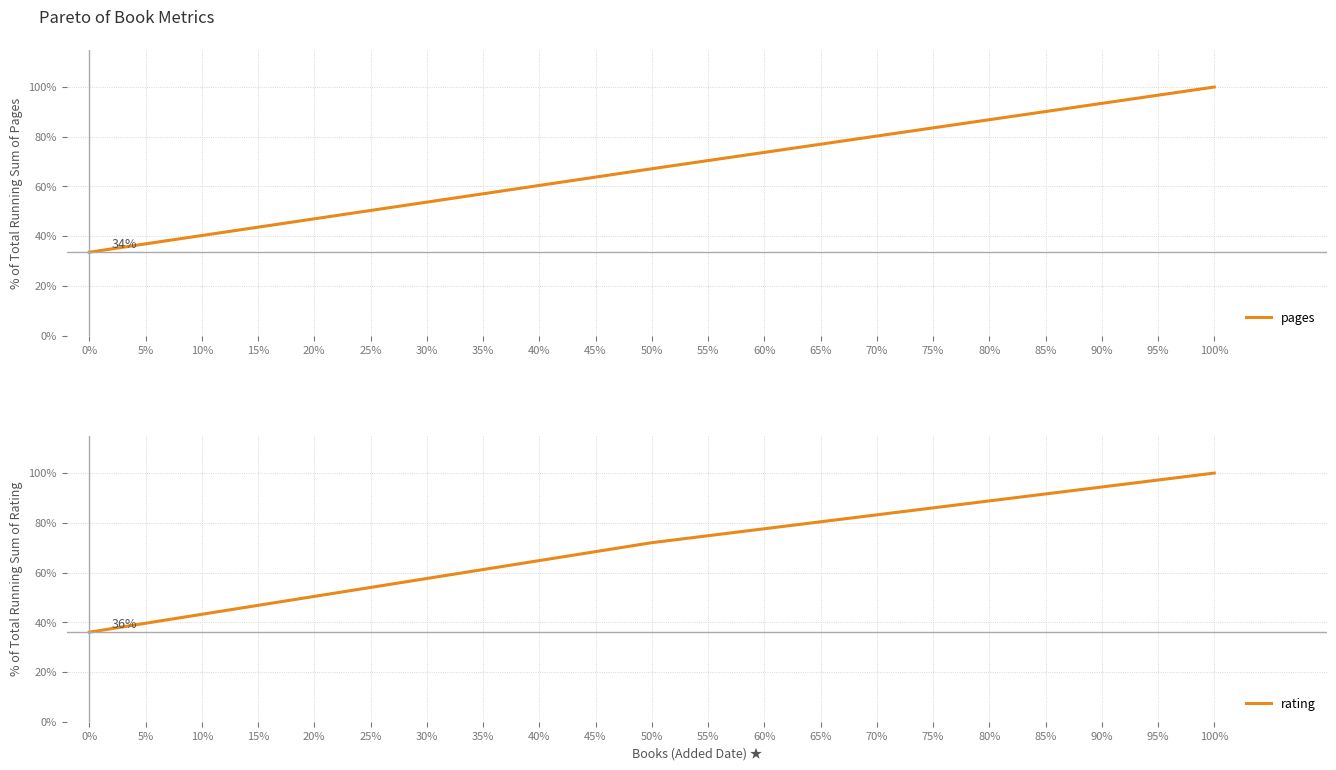

Rank the series at 0% from highest to lowest value.

rating, pages